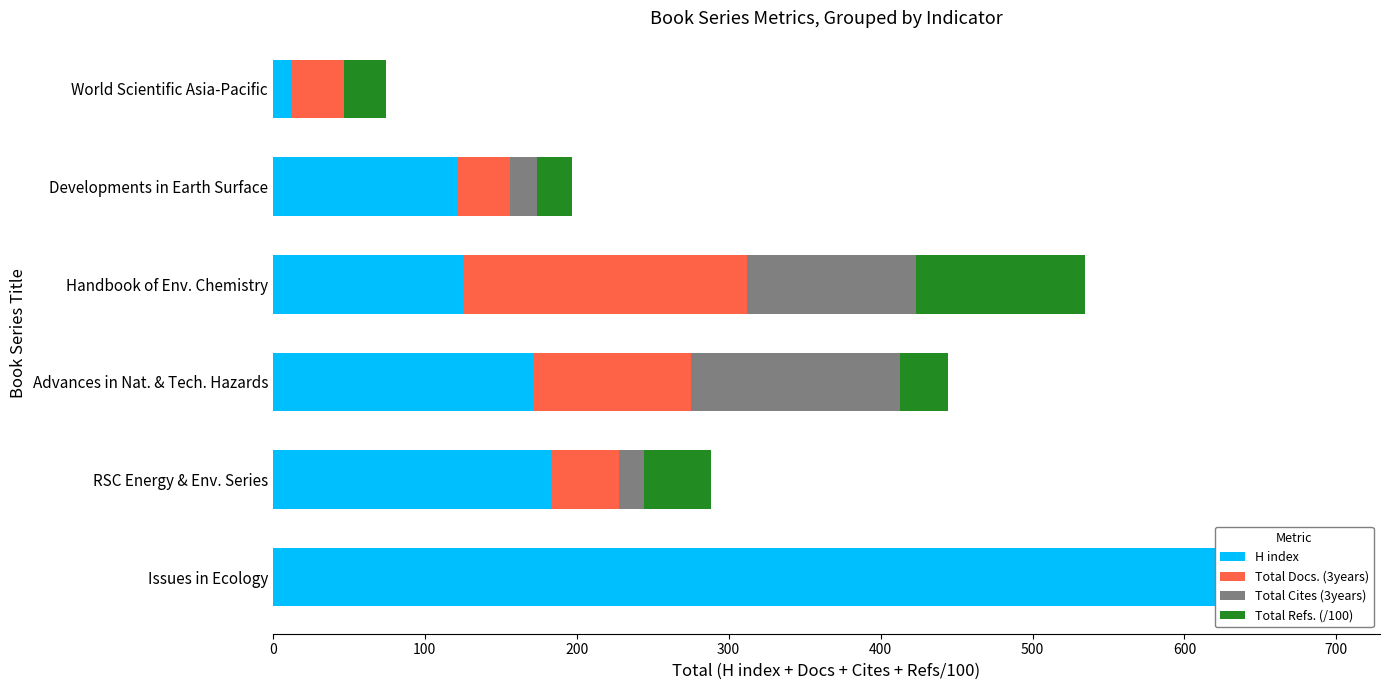

What is the difference between the maximum and second lowest values in the Total Refs. (/100) series?

88.3